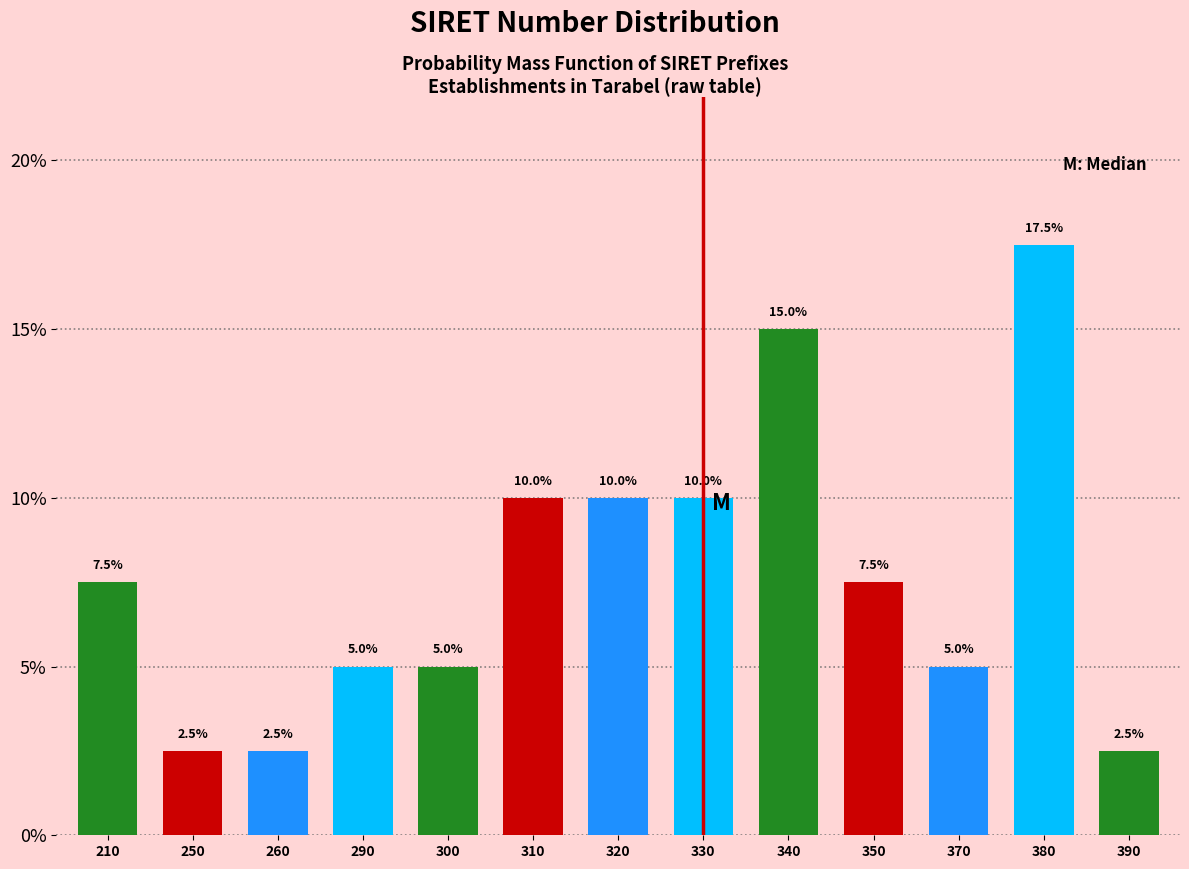

Reading right to left, transcribe all the data shown in this chart.

2.5	17.5	5.0	7.5	15.0	10.0	10.0	10.0	5.0	5.0	2.5	2.5	7.5